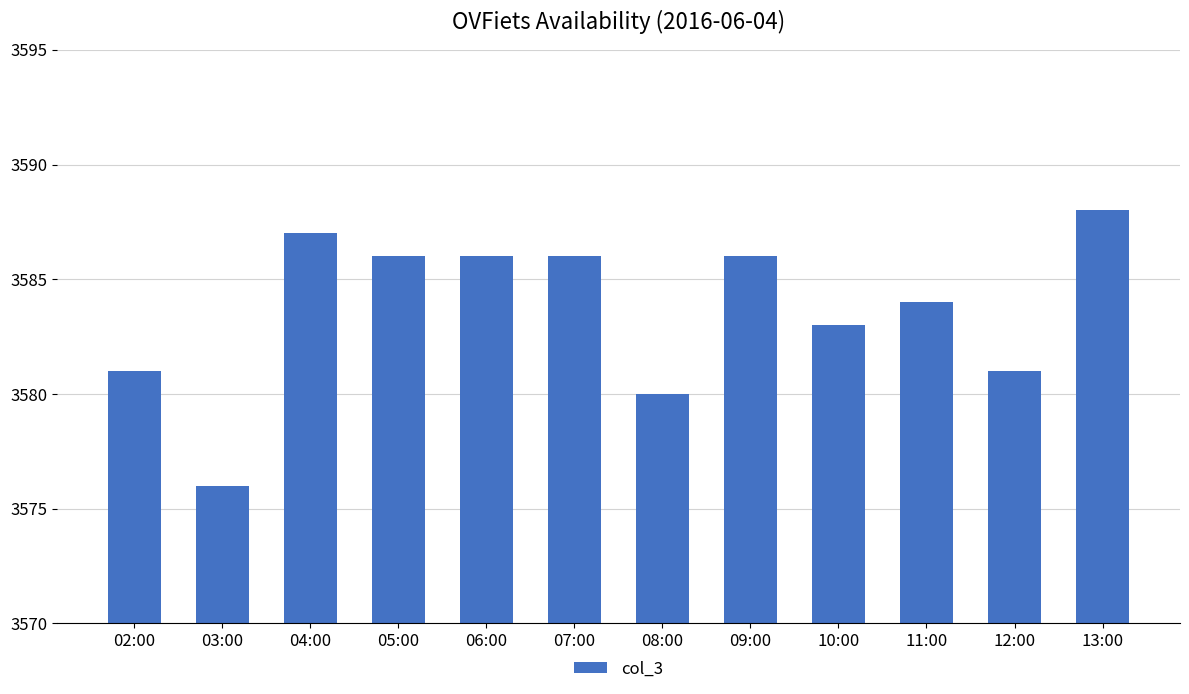

Reading left to right, list all the values displayed in this chart.

3581	3576	3587	3586	3586	3586	3580	3586	3583	3584	3581	3588